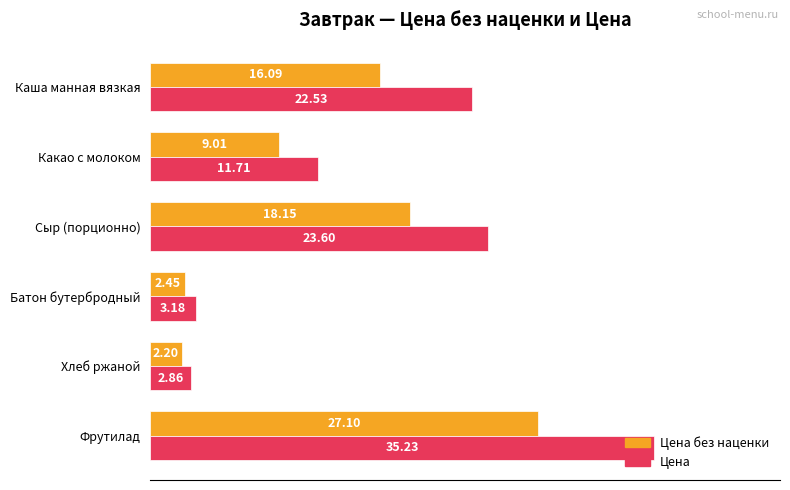

List the series in order of their overall mean, highest first.

Цена, Цена без наценки